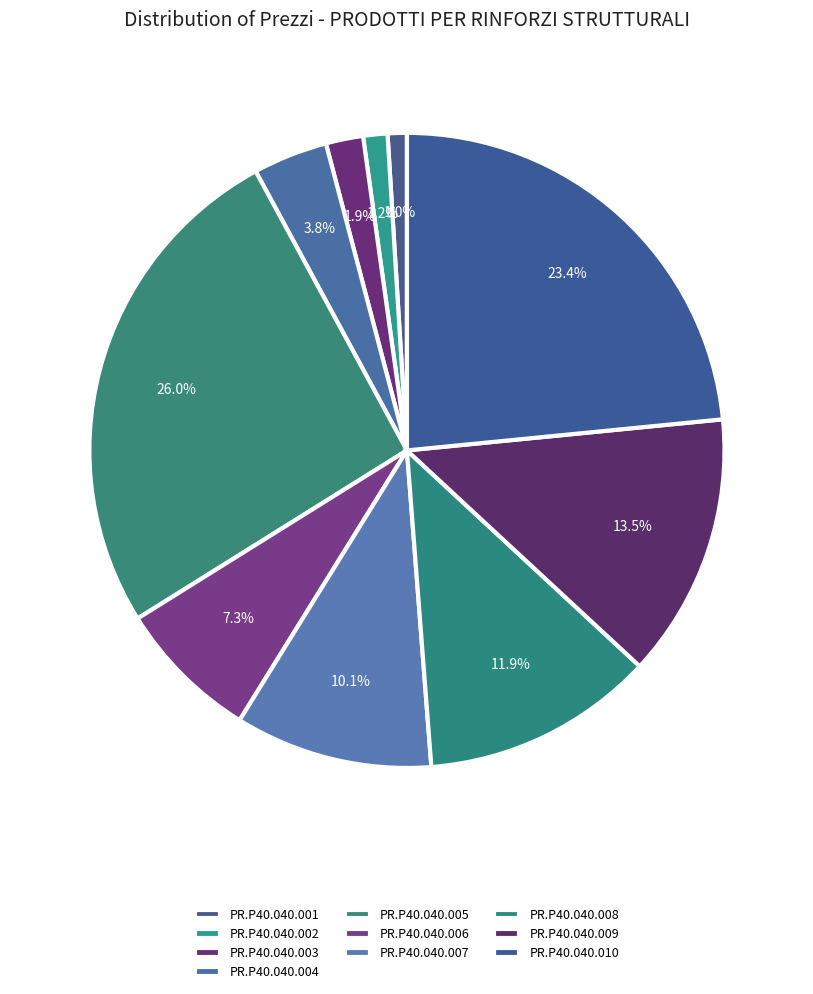

Between PR.P40.040.002 and PR.P40.040.001, which is larger?

PR.P40.040.002